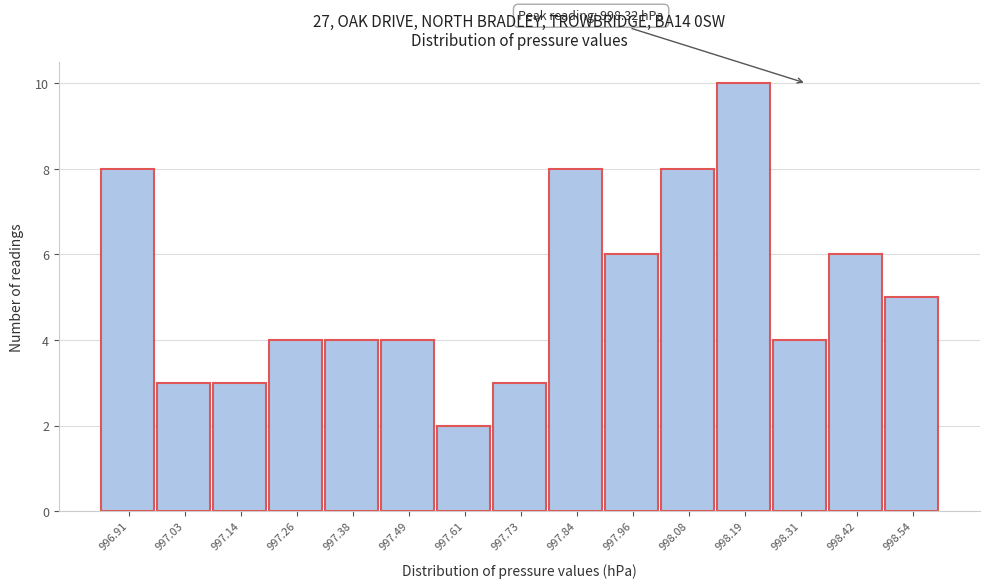

Over which range of the x-axis is the bar tallest?

998.14 to 998.26